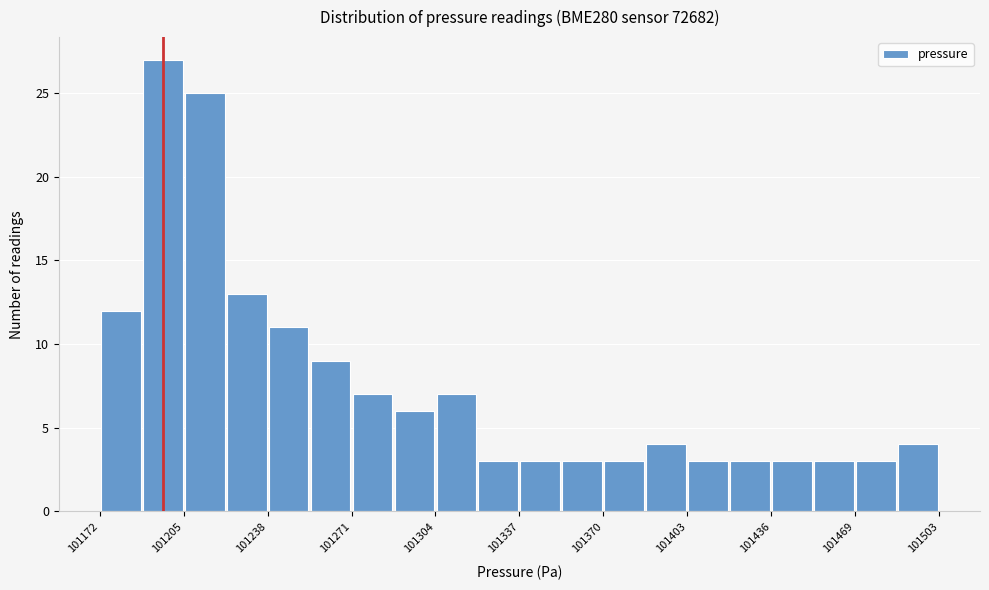

Read against the x-axis, roughly where is the centre of the tallest bar?

101195